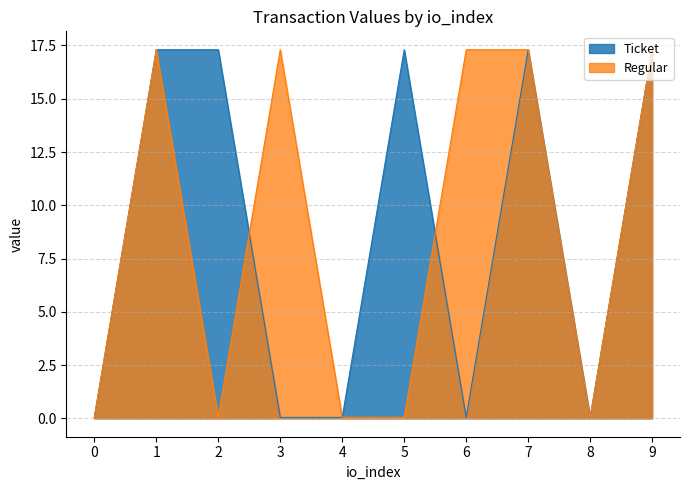

Where do Ticket and Regular first cross each other?

2 and 3